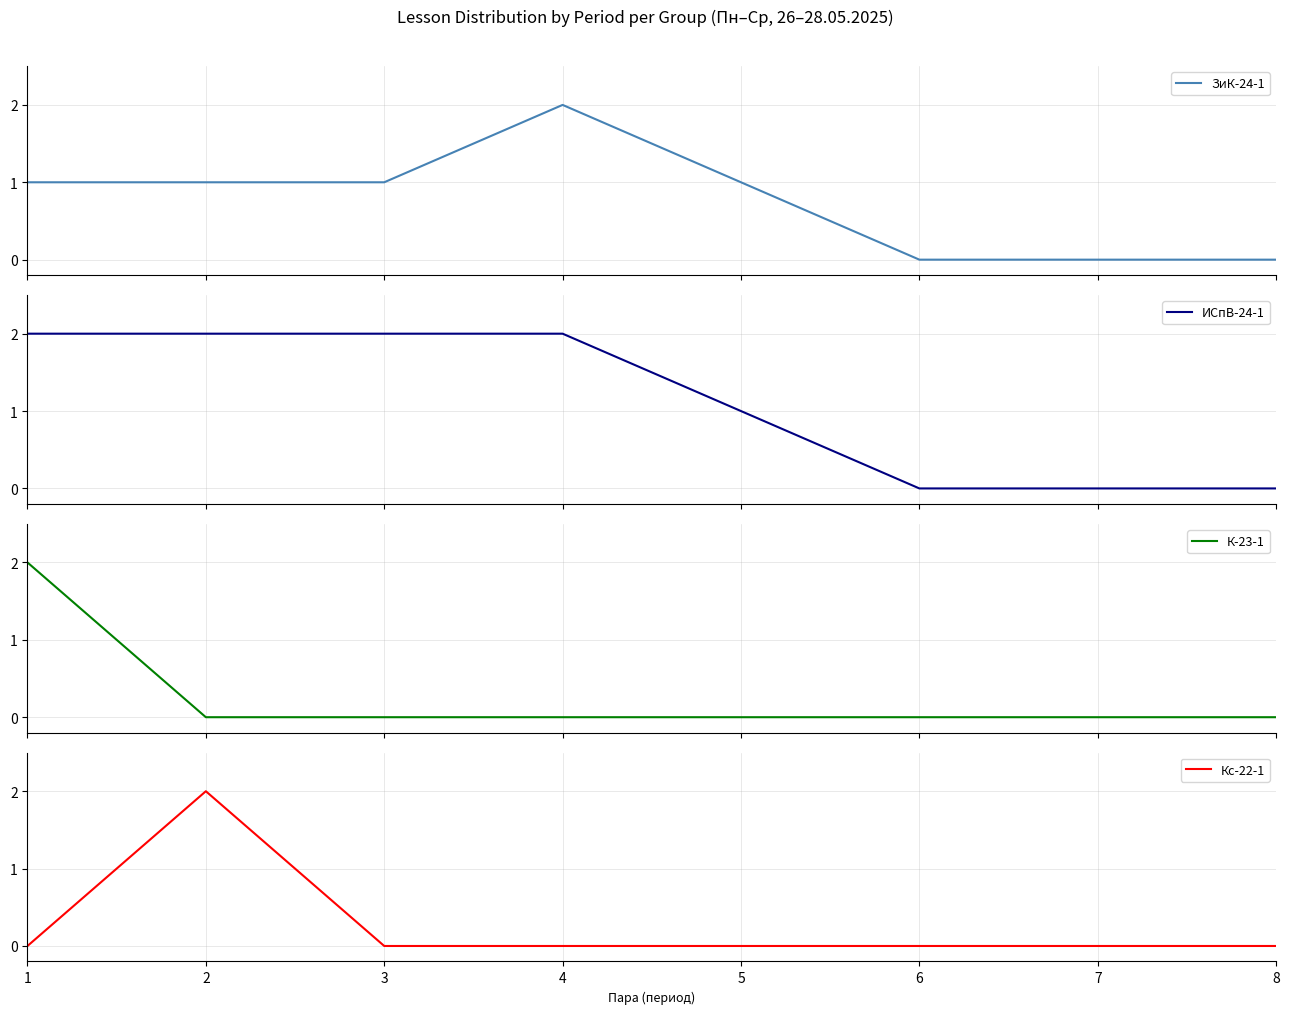

How many values in К-23-1 are above zero?

1